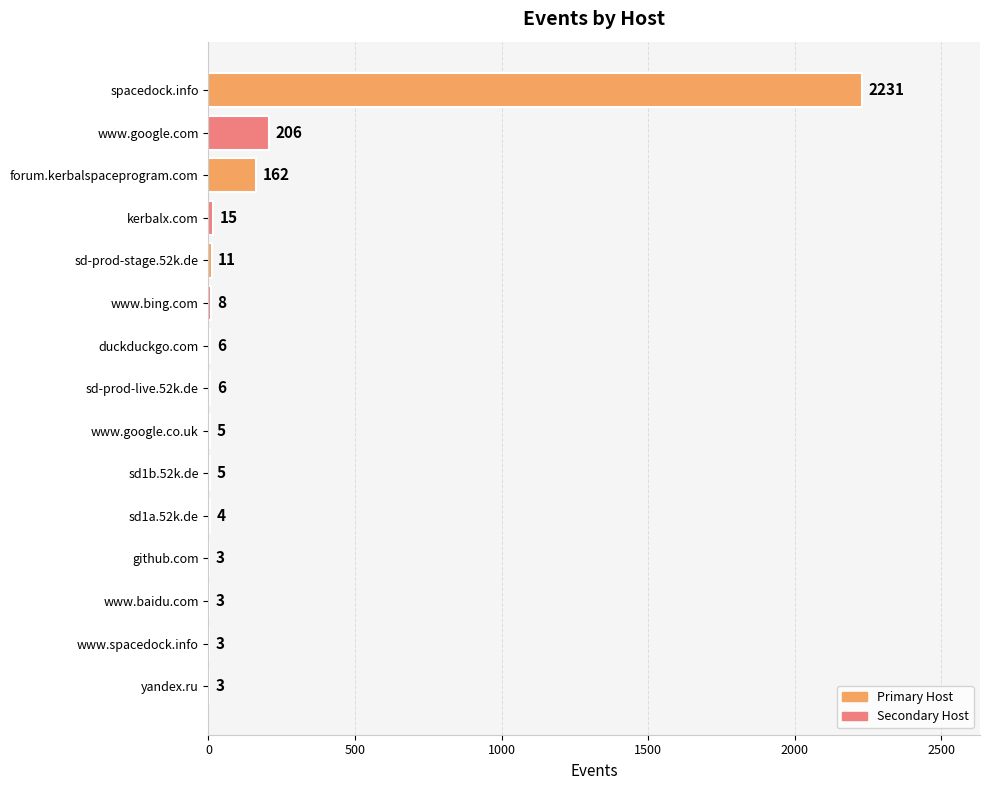

What is the sum of all values?

2671